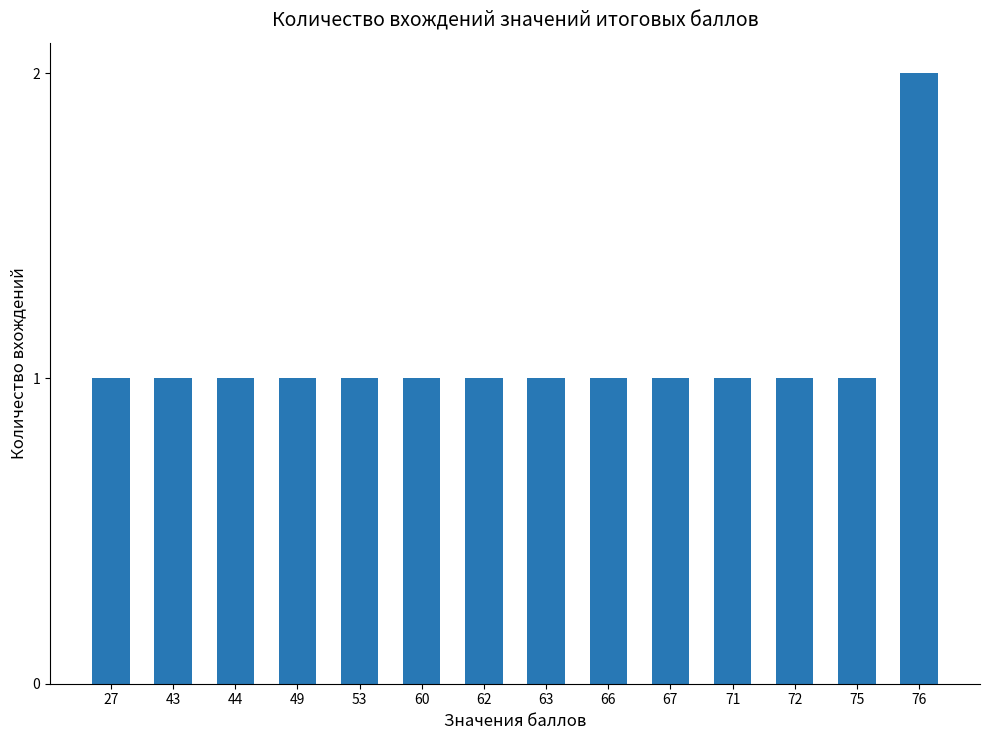

Read the value at 63.

1